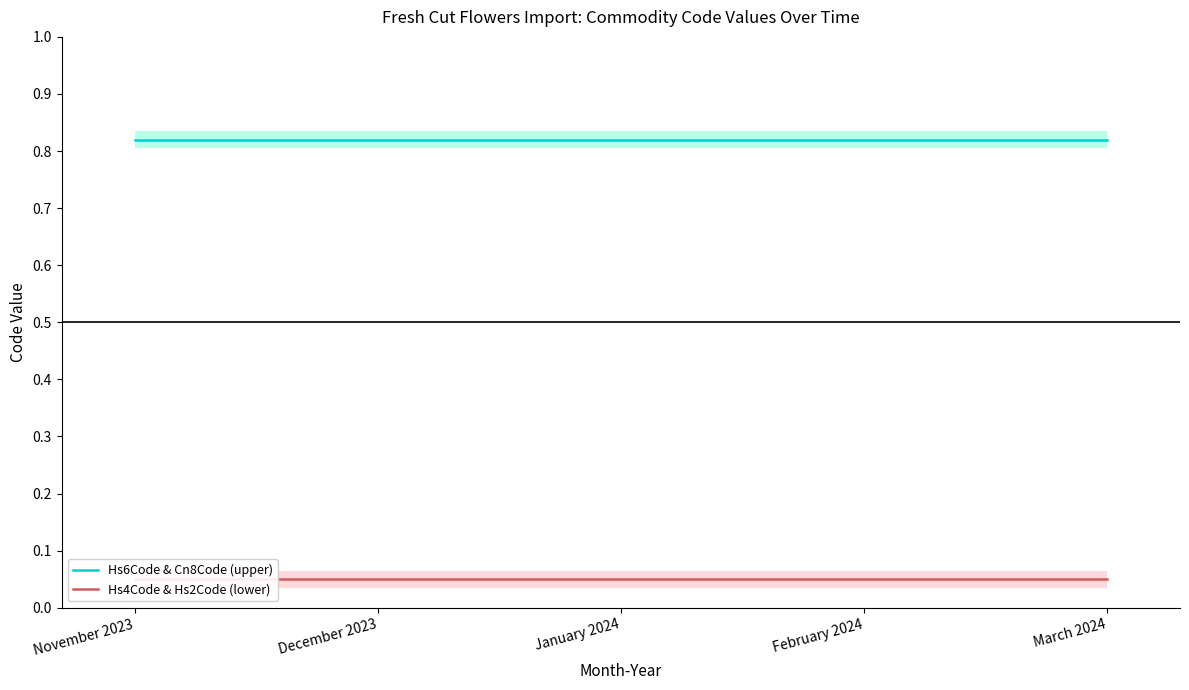

At which category is the sum across all series the highest?

November 2023